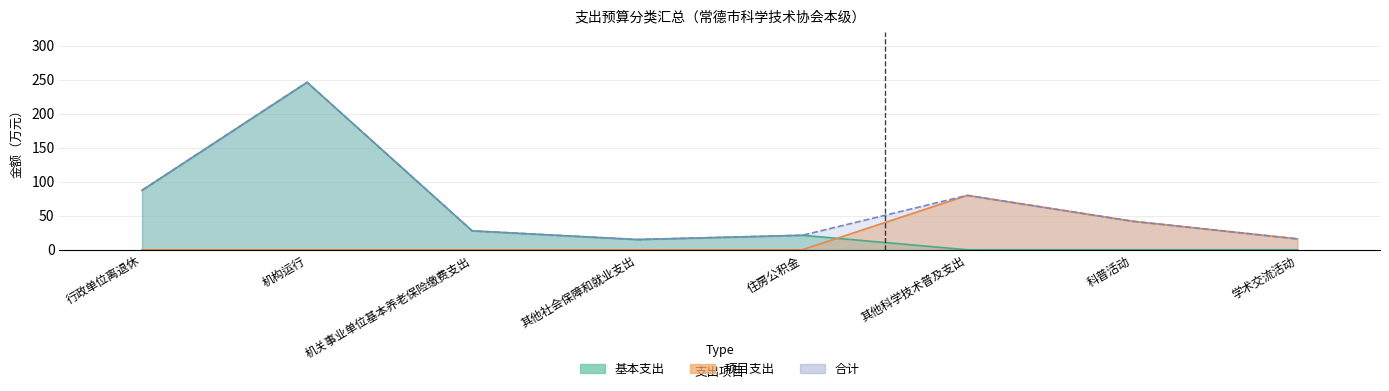

Which series has the widest spread of values?

基本支出